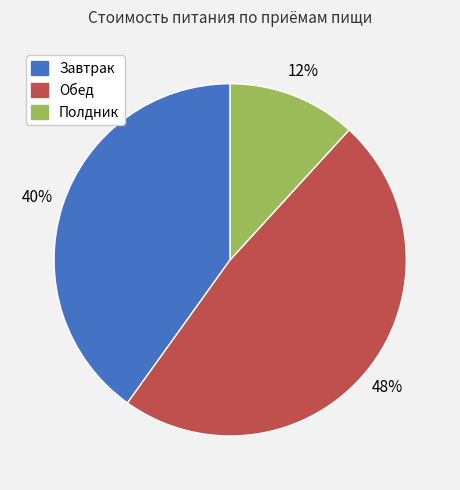

Which has a higher value, Полдник or Обед?

Обед